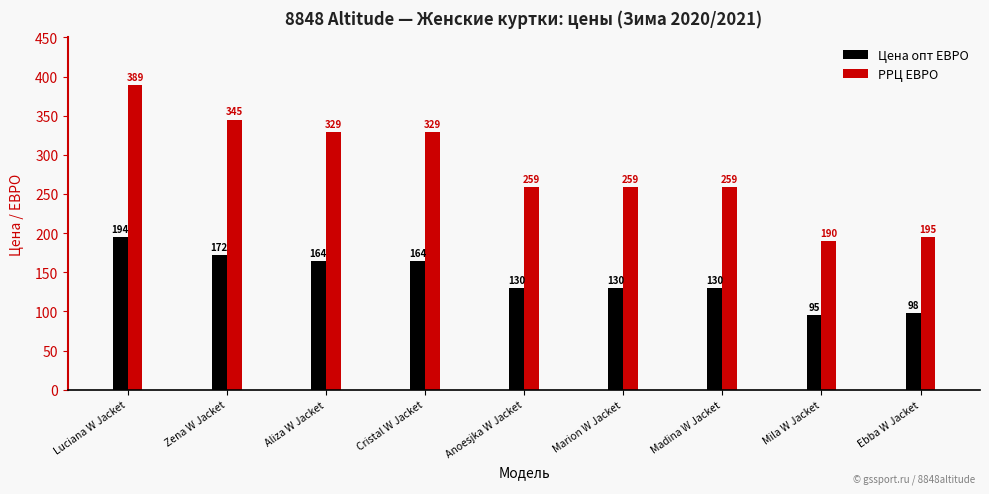

The РРЦ ЕВРО series shows 195.0 at Ebba W Jacket. True or false?

True